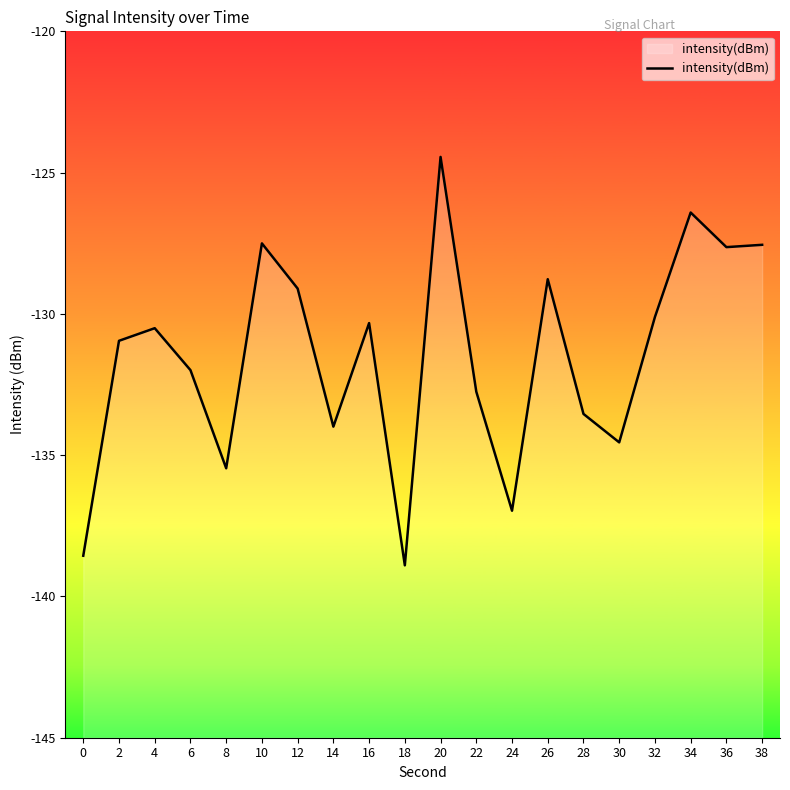

The value at 24 is -194.9. True or false?

False